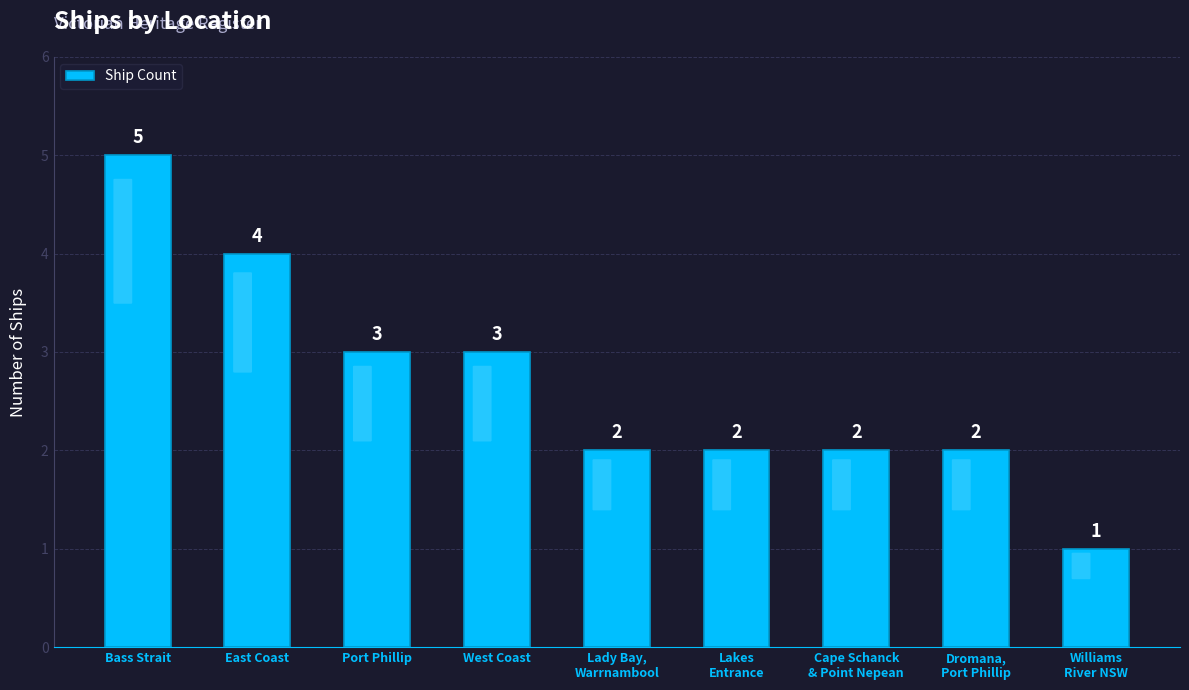

Where does the data first go above 2?

Bass Strait